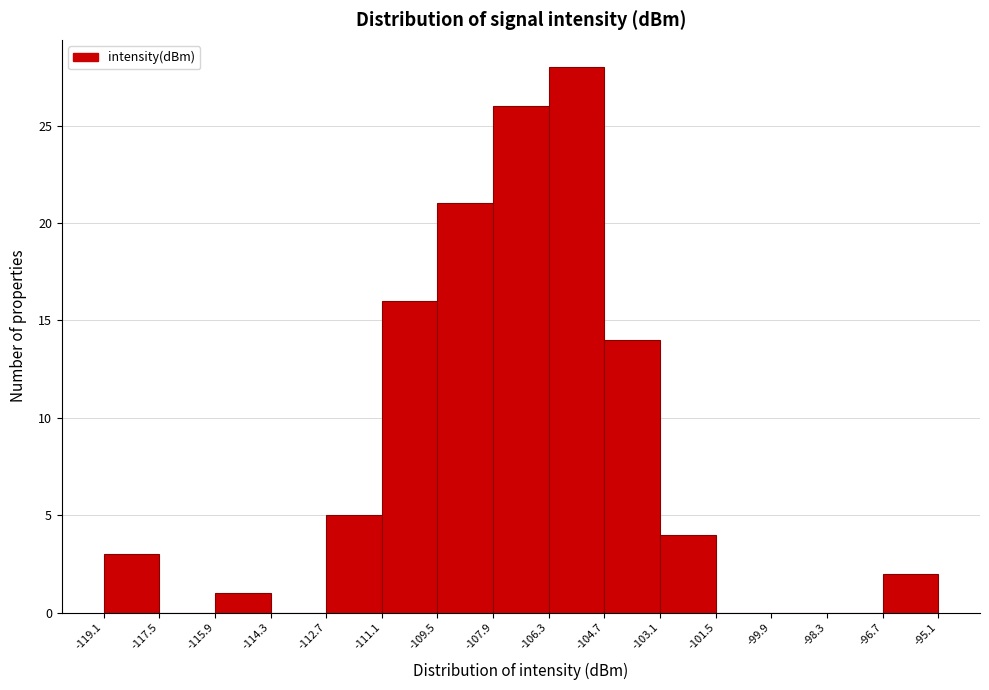

Reading left to right, list every bar in this chart as the range it spans on the x-axis followed by its height. The values are not printed on the chart, so give them approximately, as read against the axis.

-119.1 to -117.5: 3
-117.5 to -115.9: 0
-115.9 to -114.3: 1
-114.3 to -112.7: 0
-112.7 to -111.1: 5
-111.1 to -109.5: 16
-109.5 to -107.9: 21
-107.9 to -106.3: 26
-106.3 to -104.7: 28
-104.7 to -103.1: 14
-103.1 to -101.5: 4
-101.5 to -99.9: 0
-99.9 to -98.3: 0
-98.3 to -96.7: 0
-96.7 to -95.1: 2